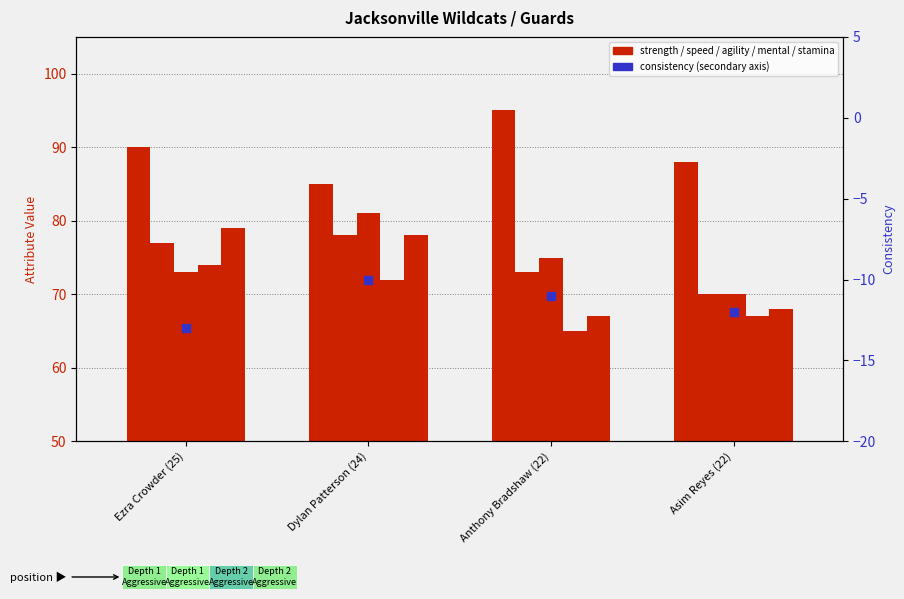

What is the total value across all series at Asim Reyes (22)?

351